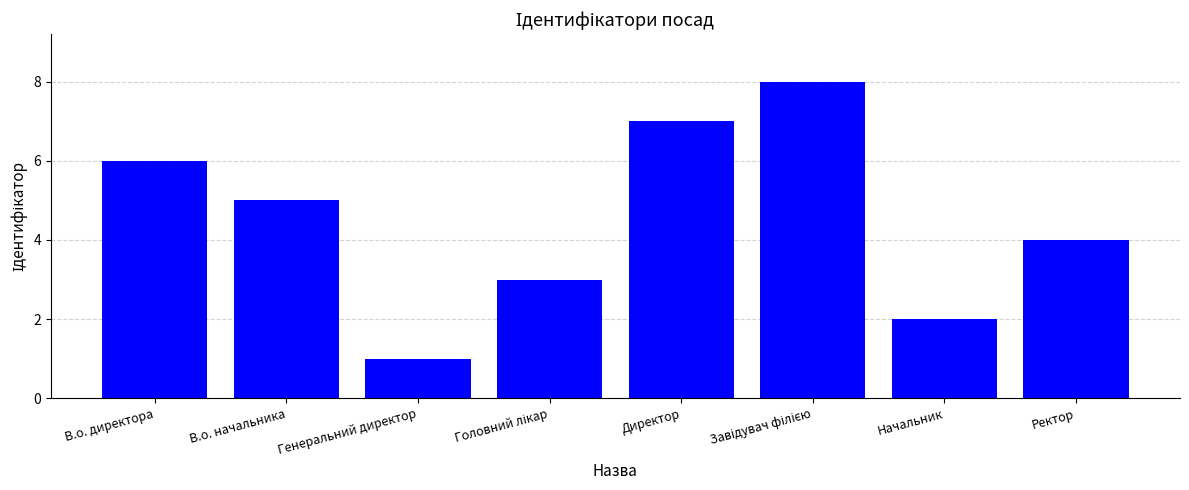

Reading right to left, list all the values displayed in this chart.

4	2	8	7	3	1	5	6